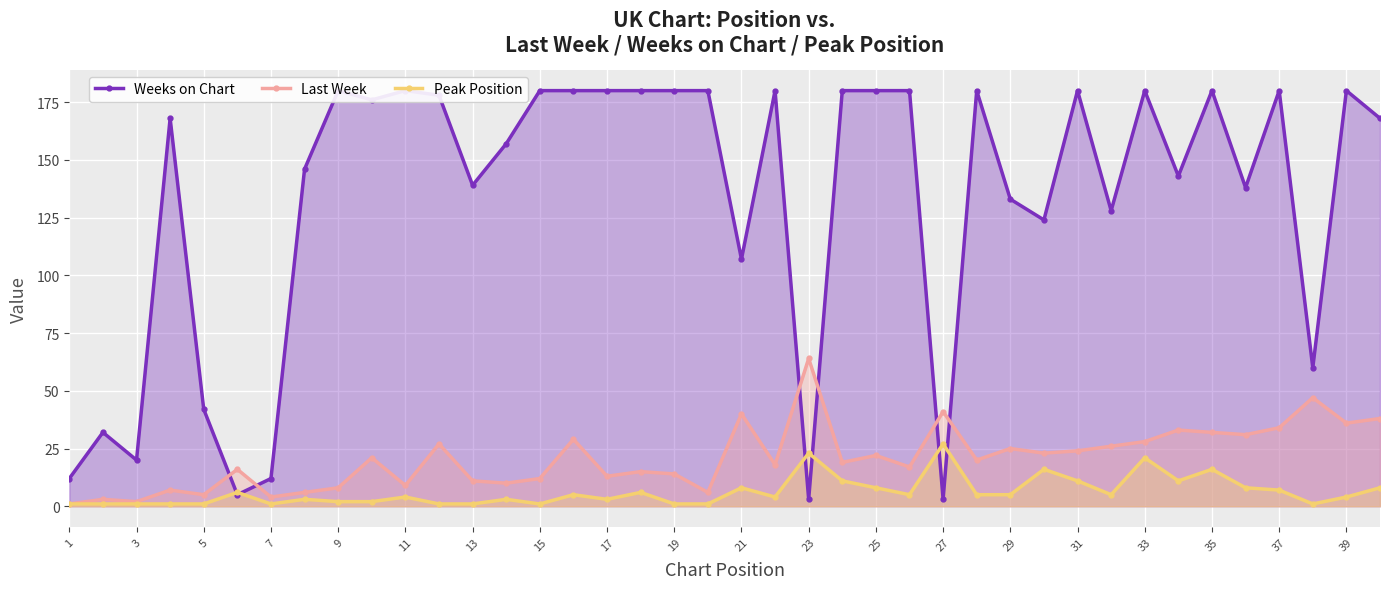

What is the value of the Peak Position point at the 17th from the left?

3